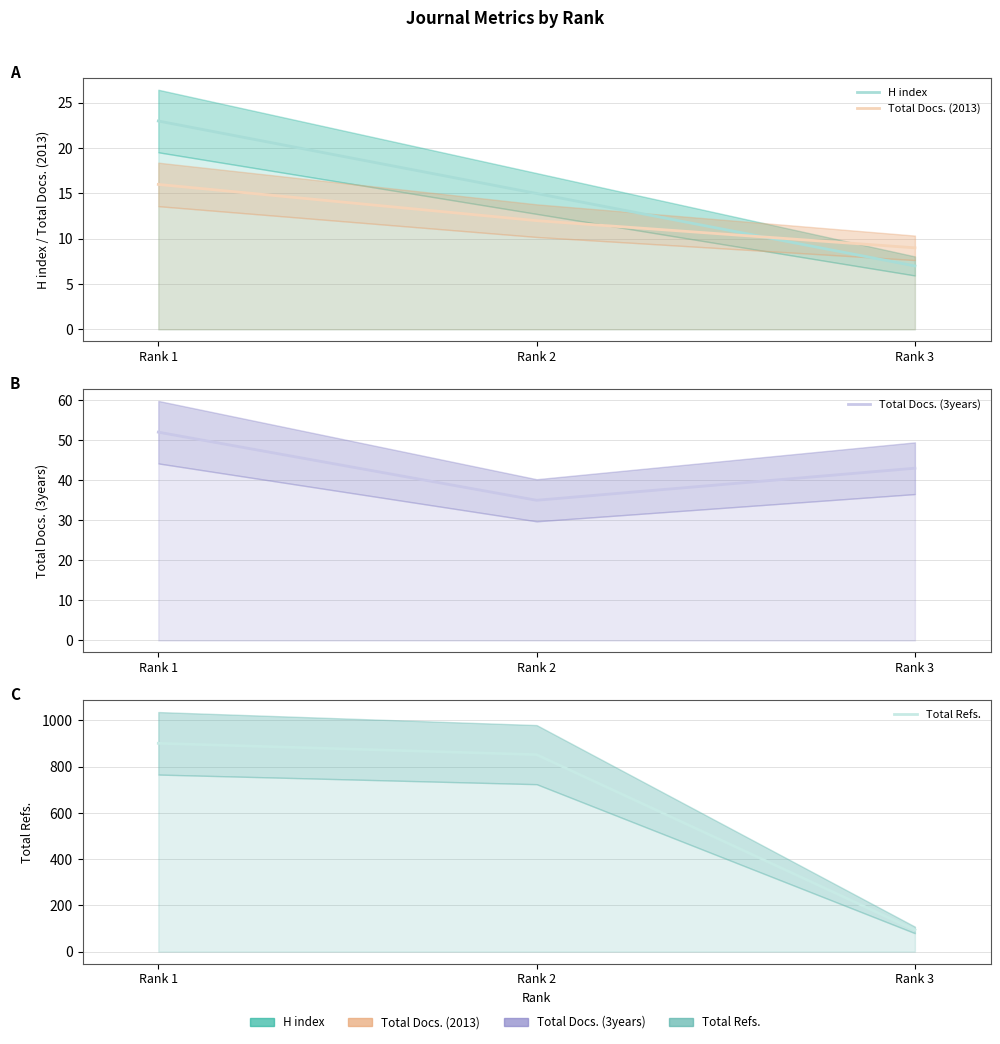

At which category is the sum across all series the highest?

Rank 1